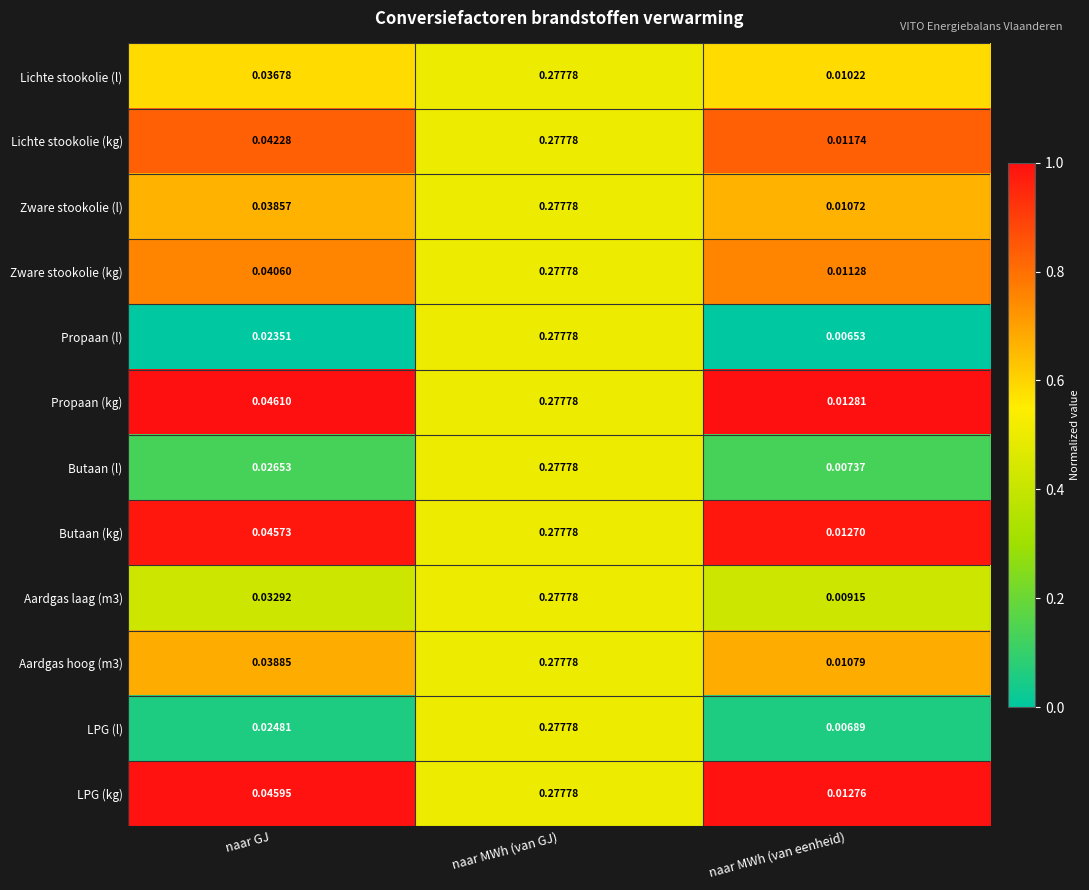

Rank the series at naar GJ from highest to lowest value.

Propaan (kg), LPG (kg), Butaan (kg), Lichte stookolie (kg), Zware stookolie (kg), Aardgas hoog (m3), Zware stookolie (l), Lichte stookolie (l), Aardgas laag (m3), Butaan (l), LPG (l), Propaan (l)